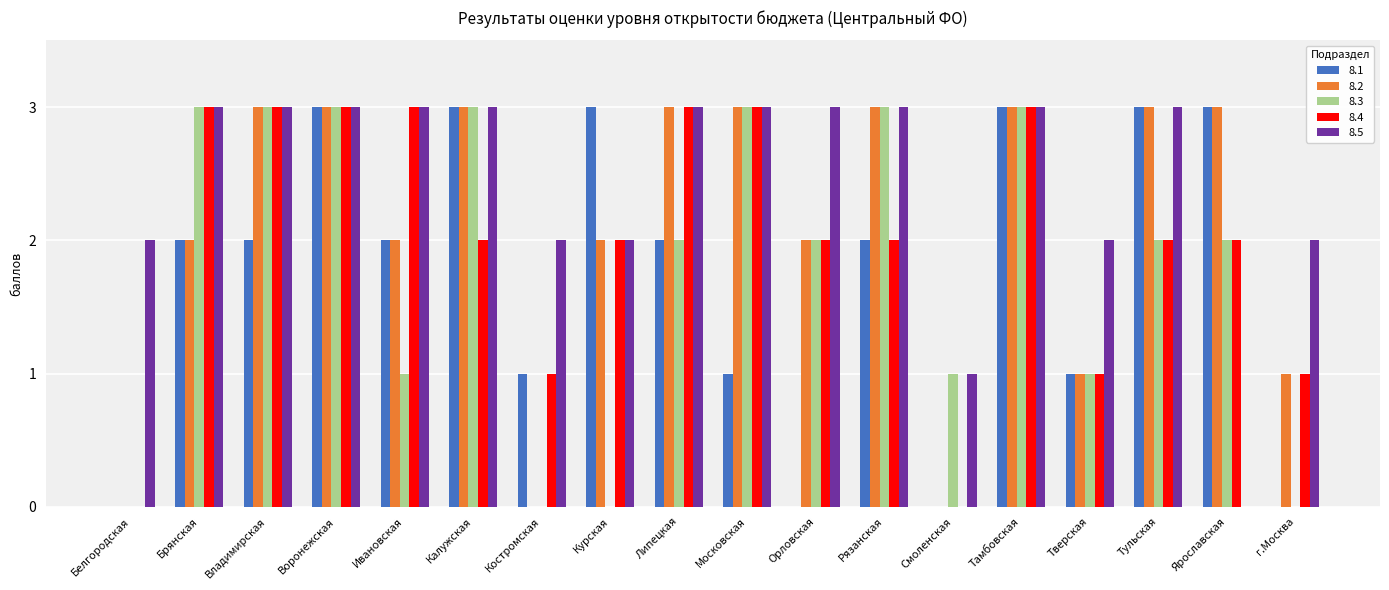

What is the sum of all 8.2 values?

37